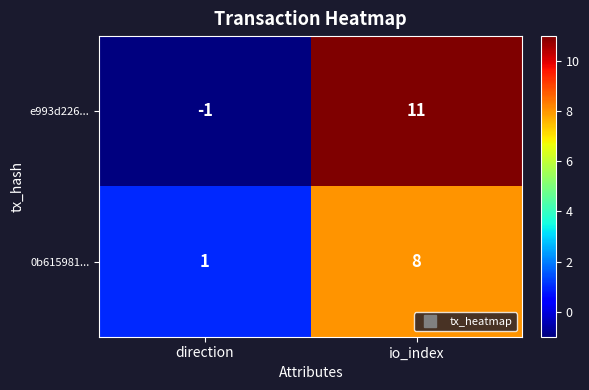

What is the sum of all 0b615981... values?

9